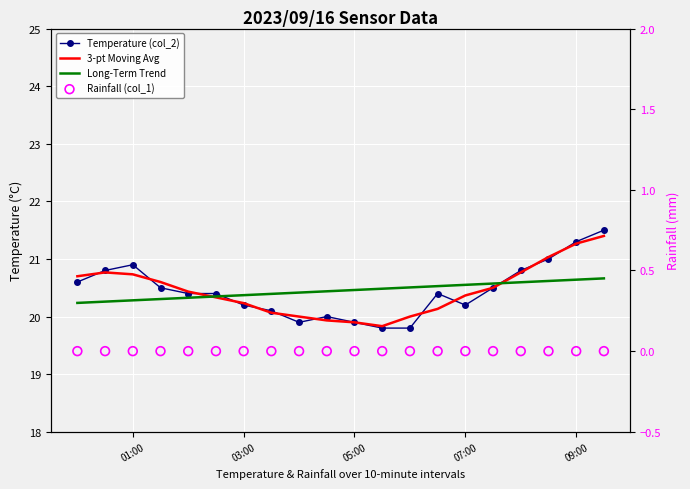

What are all the series names shown in the legend?

Temperature (col_2), 3-pt Moving Avg, Long-Term Trend, Rainfall (col_1)